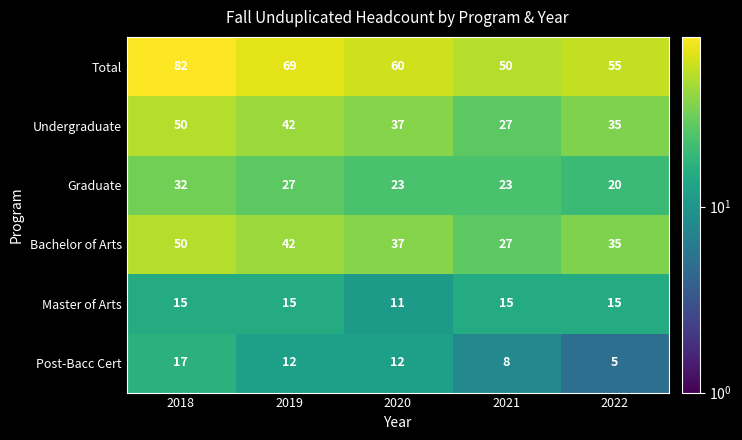

Which series has the widest spread of values?

Total